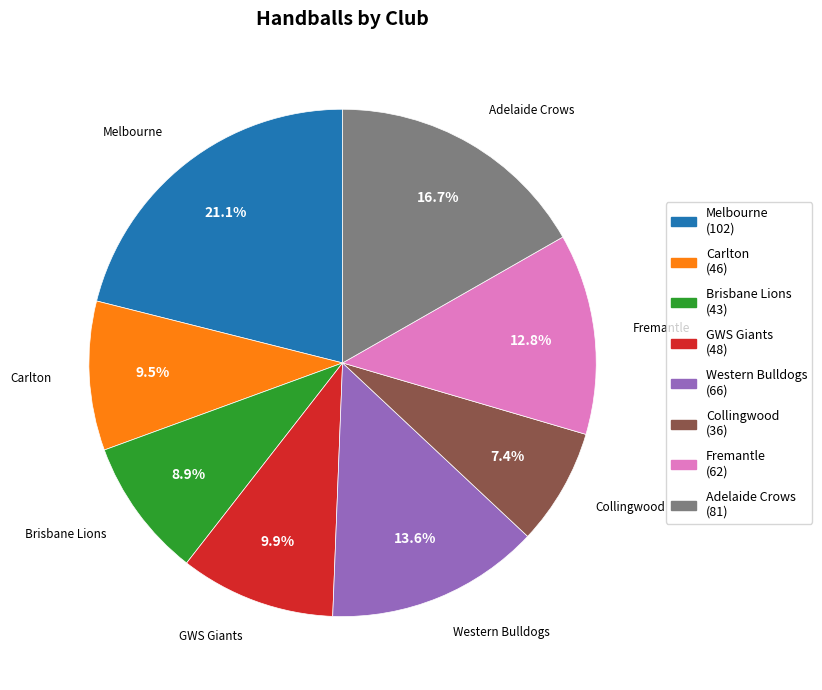

Does Fremantle represent more than half of the total?

No